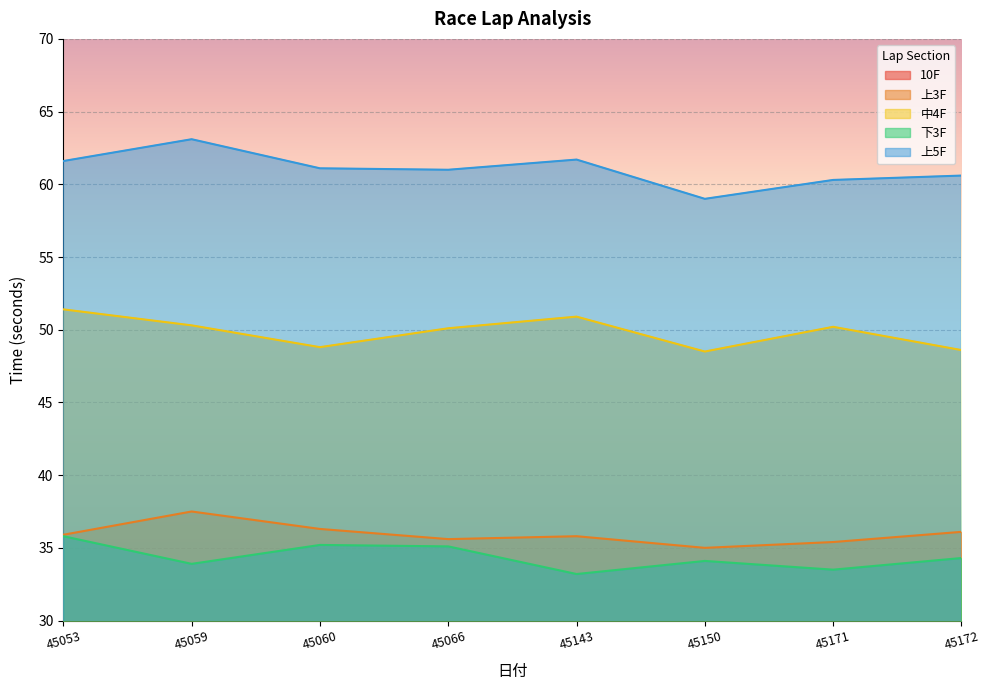

Rank the categories by 上5F value from lowest to highest.

45150, 45171, 45172, 45066, 45060, 45053, 45143, 45059